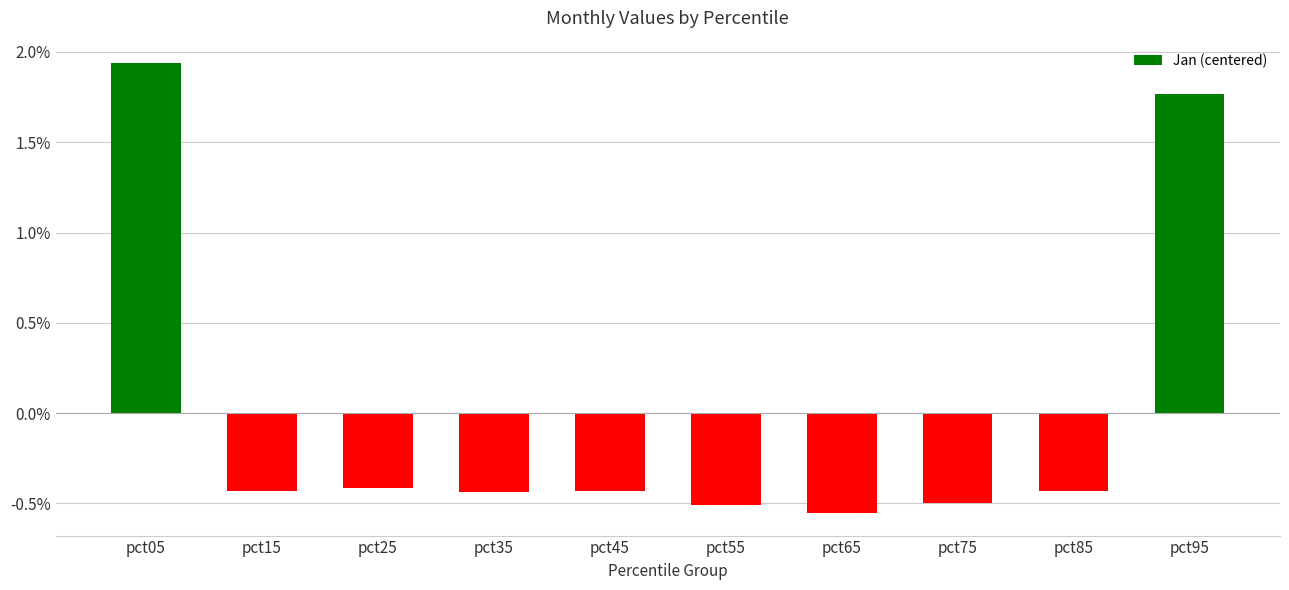

Where does the data first go above 0?

pct05